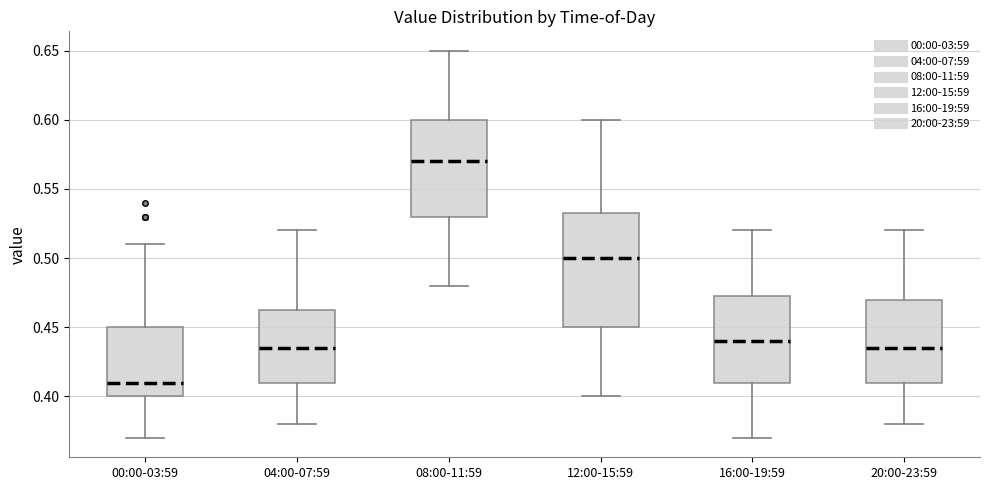

Where is the lower edge of the box for 20:00-23:59 on the y-axis? The values are not printed on the chart, so give them approximately, as read against the axis.

0.410